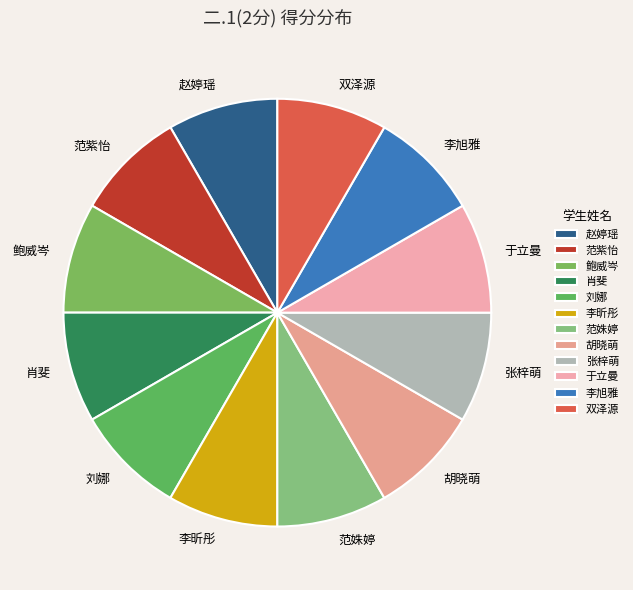

Is it true that 于立曼 is 17% of the pie?

False